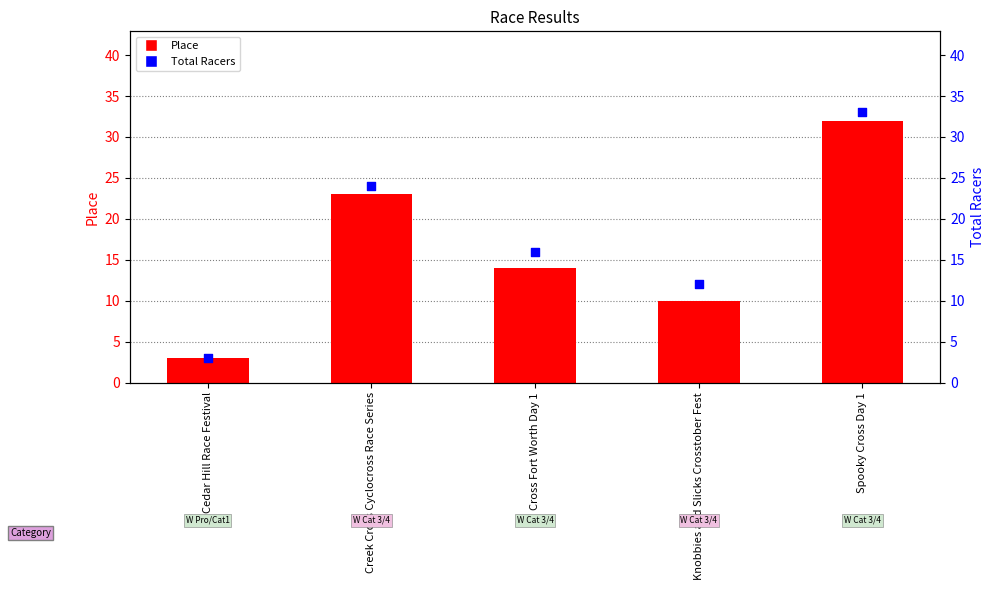

At how many categories does at least one series exceed 17?

2